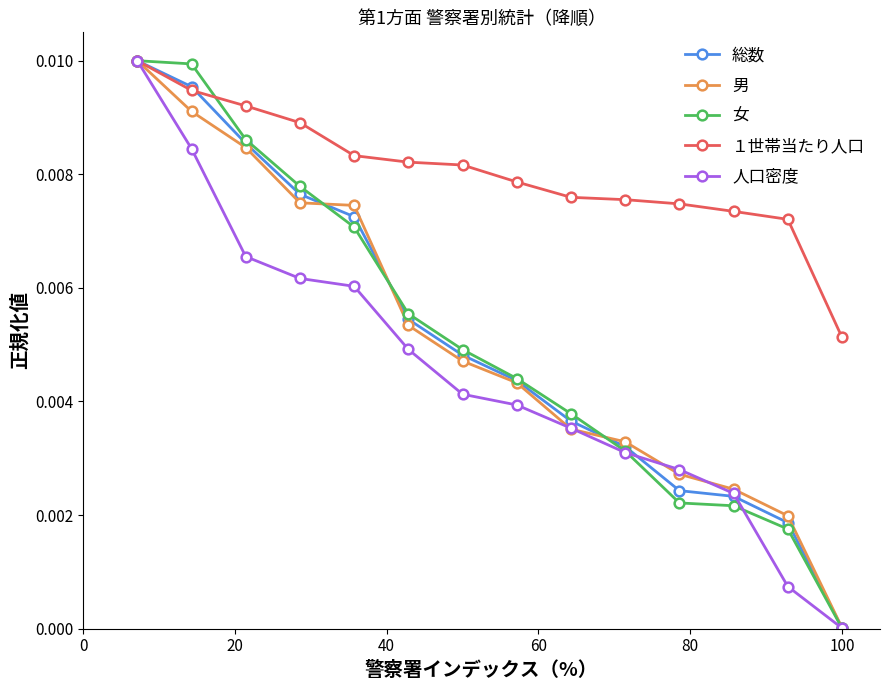

True or false: 人口密度 has more than 1 interior local peaks.

False